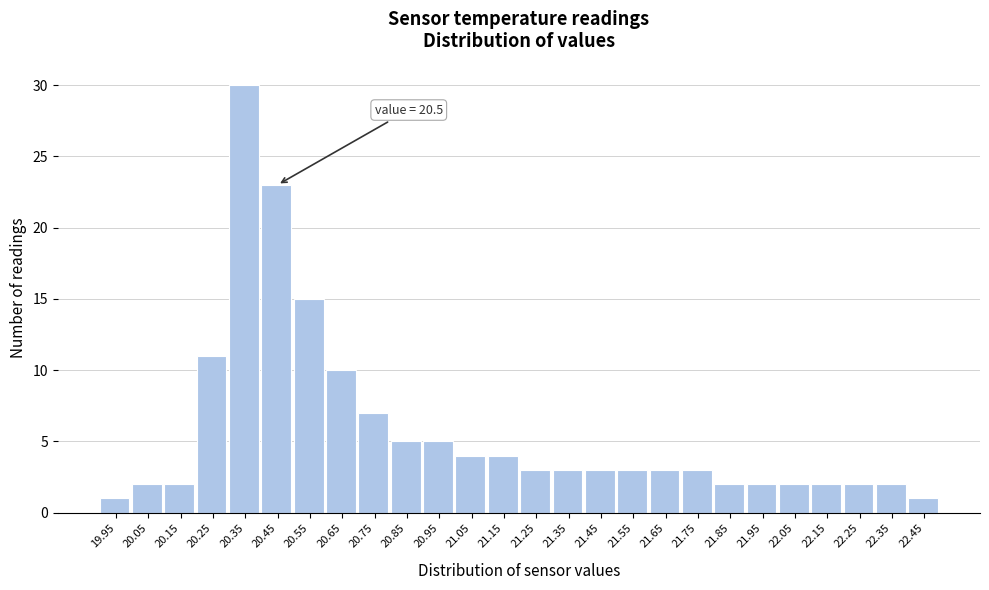

Reading right to left, extract all data points from this chart.

1	2	2	2	2	2	2	3	3	3	3	3	3	4	4	5	5	7	10	15	23	30	11	2	2	1